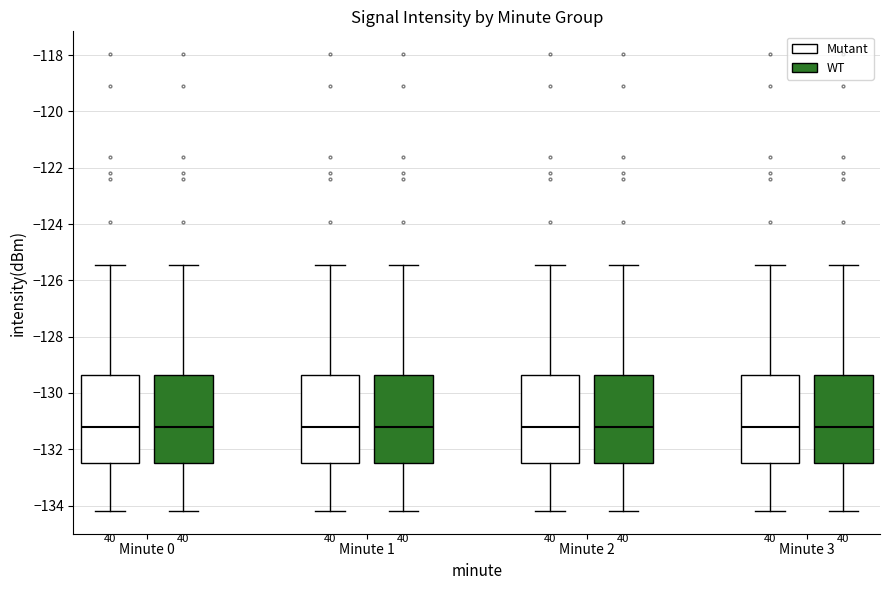

Where does the lower whisker of the box for Minute 3 (Mutant) end on the y-axis? The values are not printed on the chart, so give them approximately, as read against the axis.

-134.2